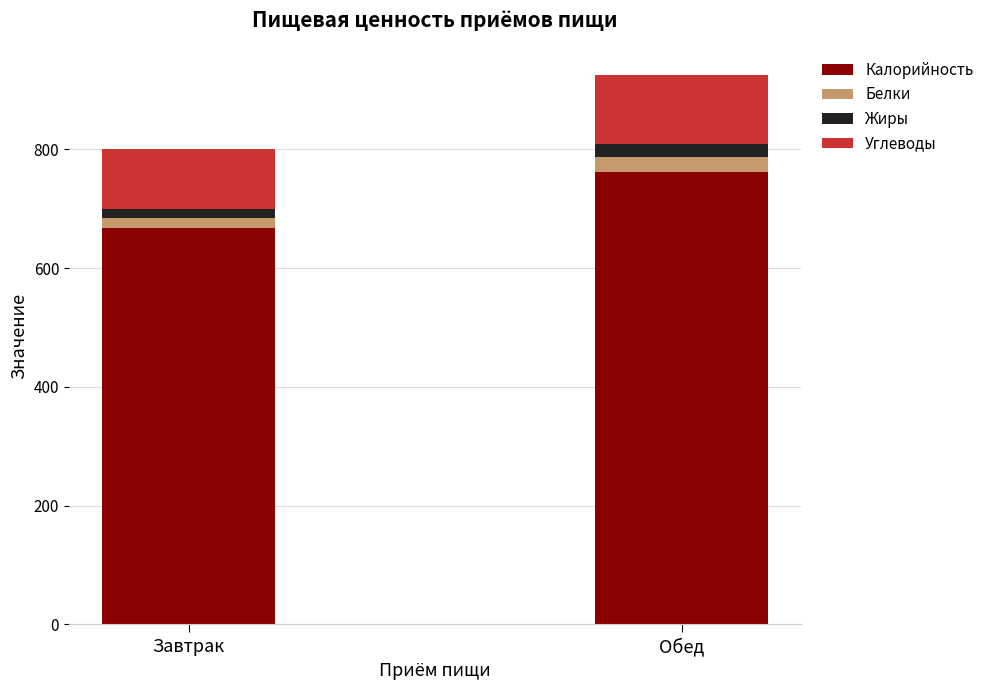

At which label does Калорийность reach its minimum?

Завтрак